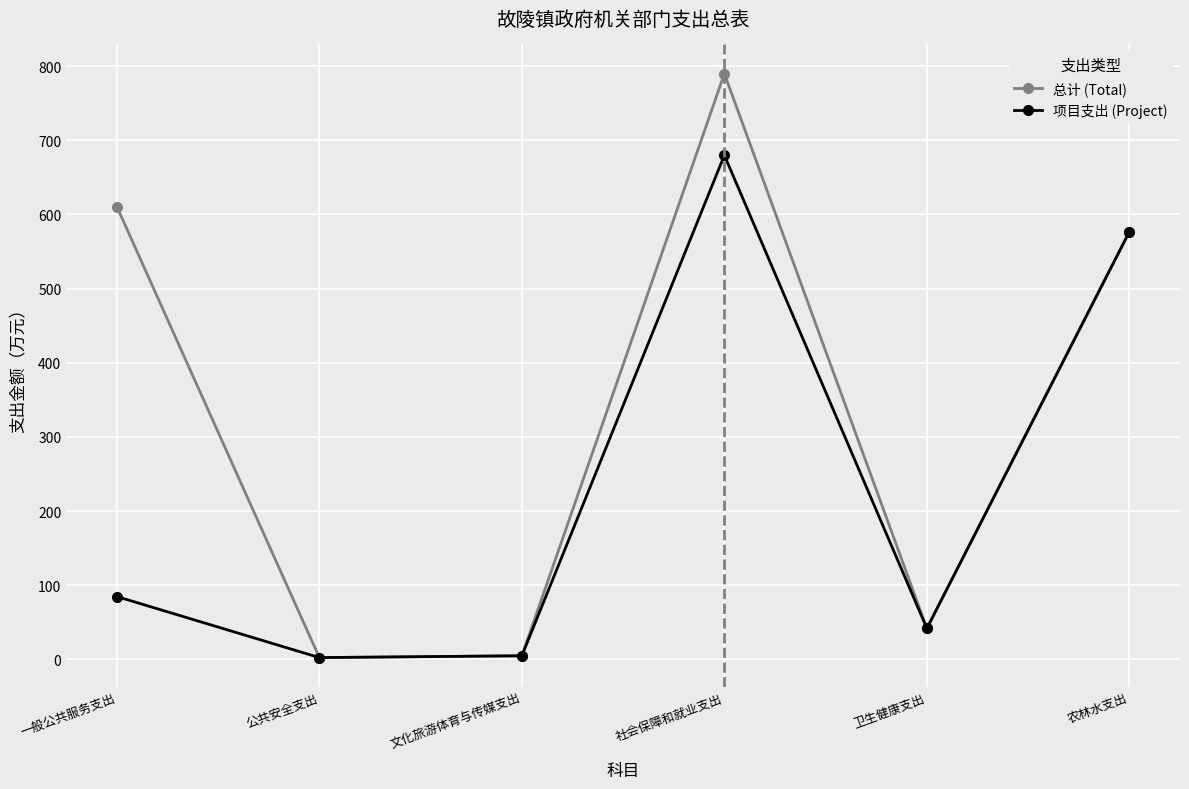

Which series has the largest total across all categories?

总计 (Total)